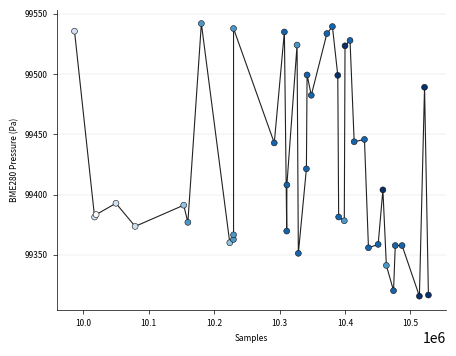

What Y value in the scatter plot is closest to 99428?

99421.4